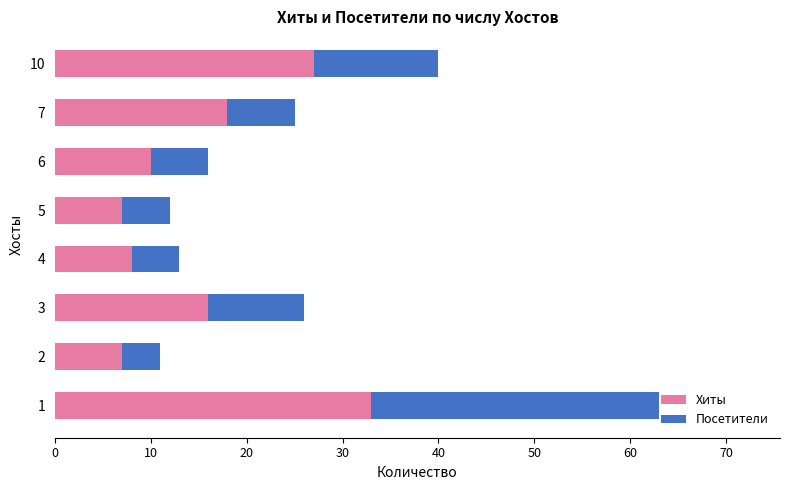

What is the maximum value for Хиты?

33